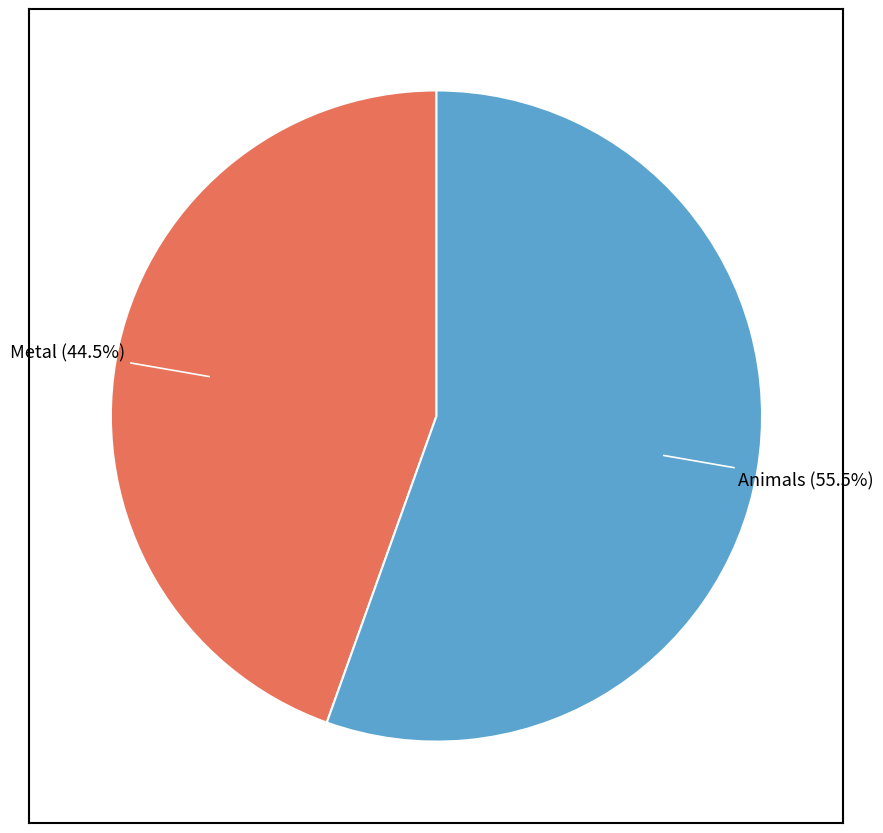

What is the smallest slice in the pie chart?

Metal